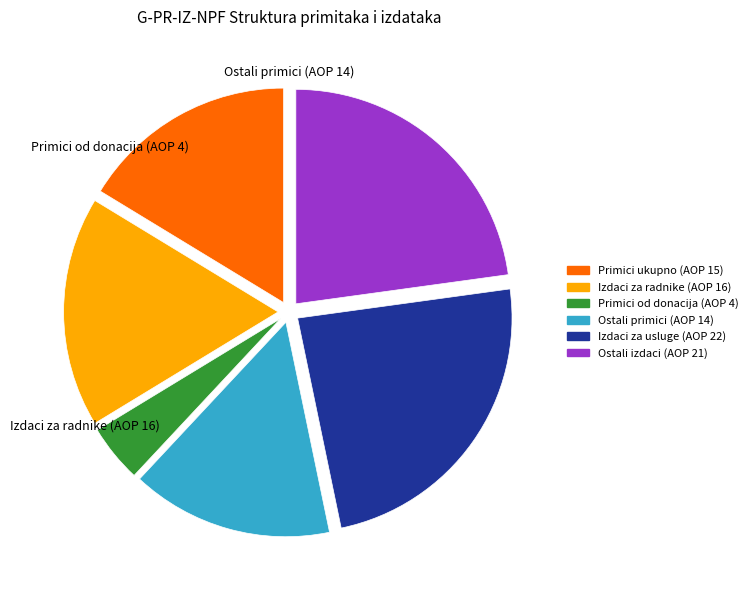

Does any single category account for the majority?

No